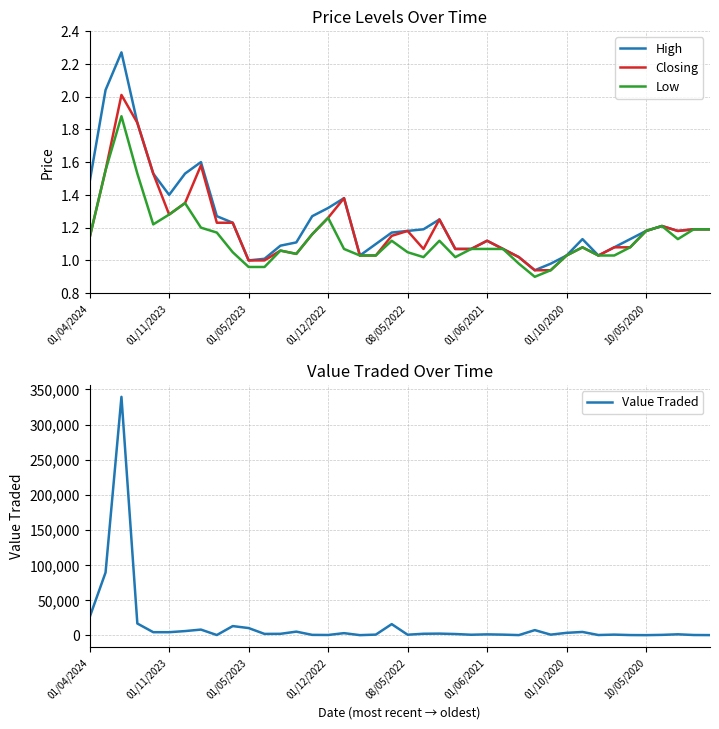

What is the label of the 40th point from the right?

01/04/2024